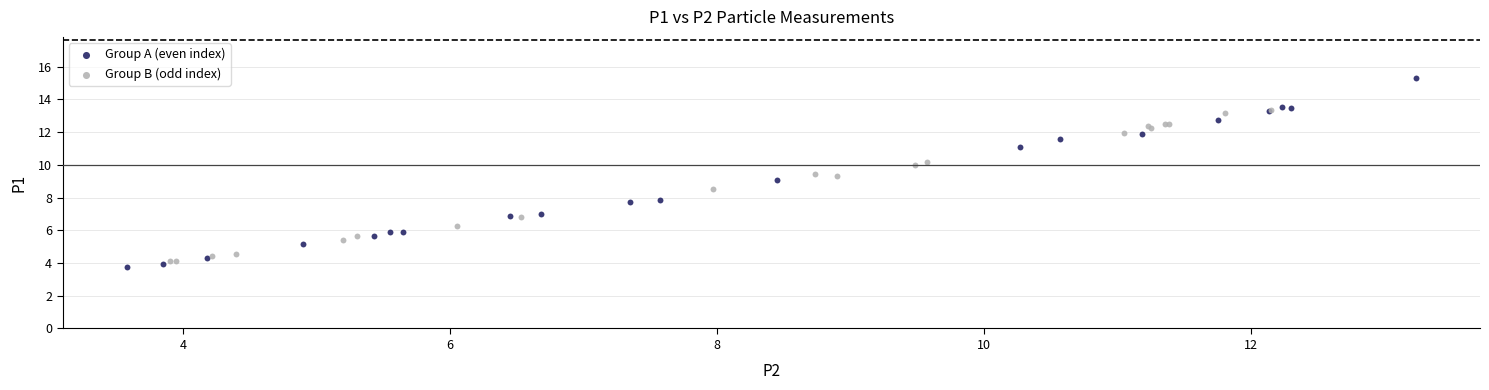

Which series reaches the maximum Y coordinate?

Group A (even index)